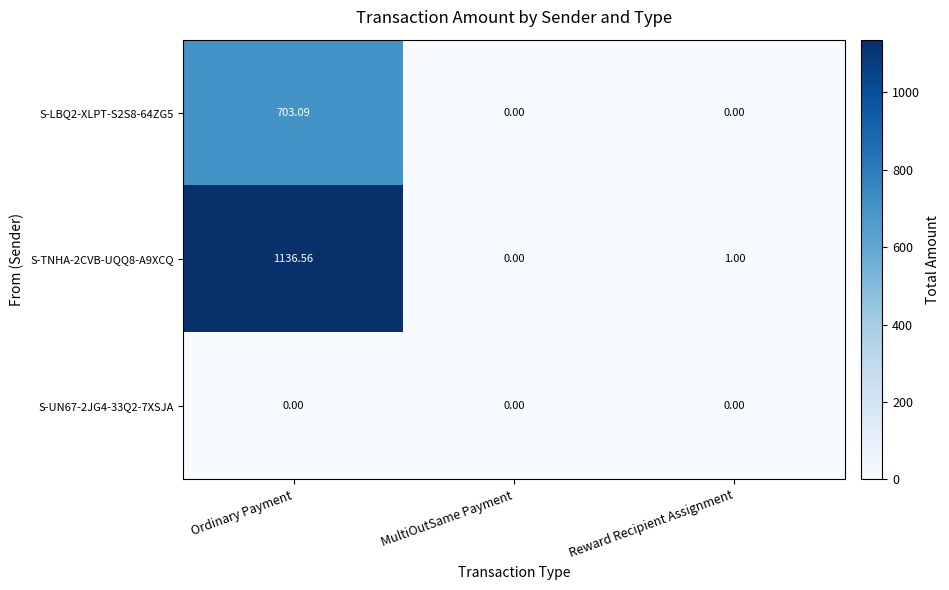

Rank the series by their maximum value, from lowest to highest.

S-UN67-2JG4-33Q2-7XSJA, S-LBQ2-XLPT-S2S8-64ZG5, S-TNHA-2CVB-UQQ8-A9XCQ